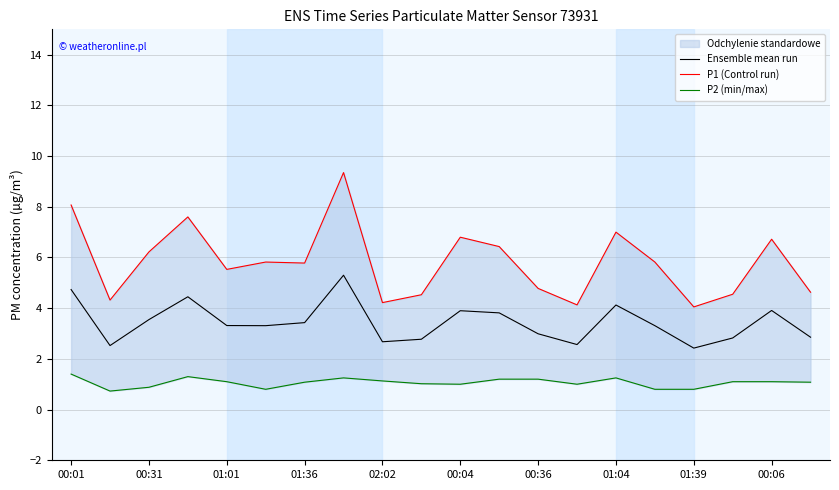

The Ensemble mean run series shows 4.6 at 00:36. True or false?

False